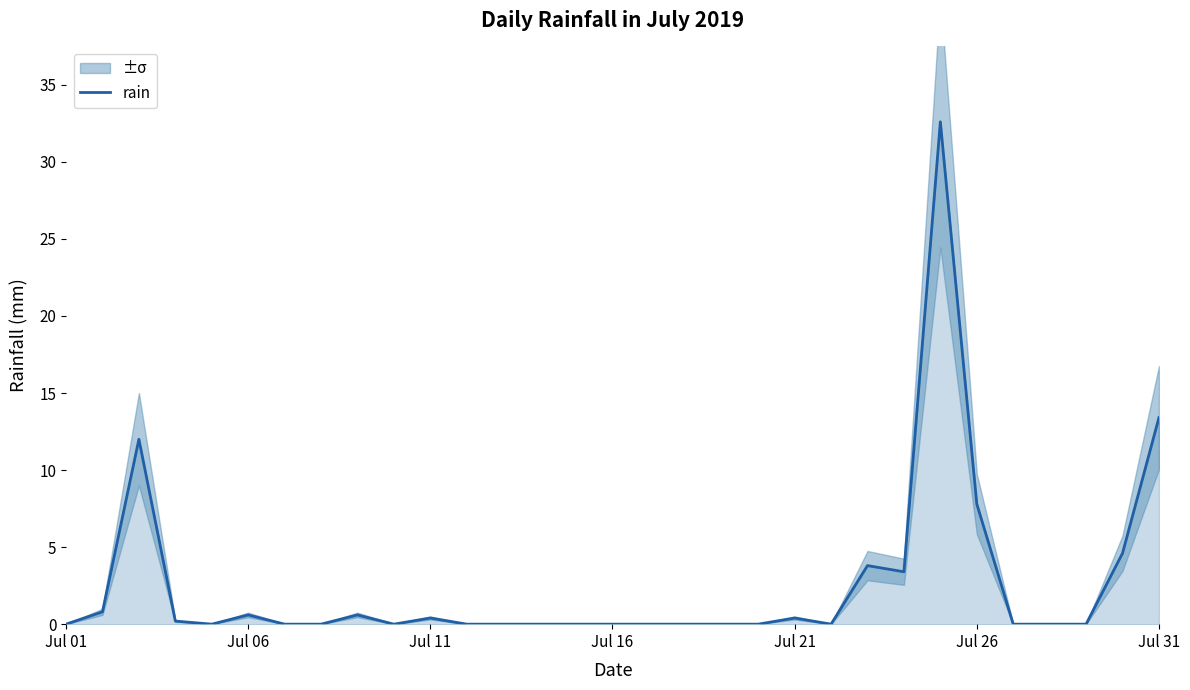

The value of rain at Jul 16 is 0.0. True or false?

True